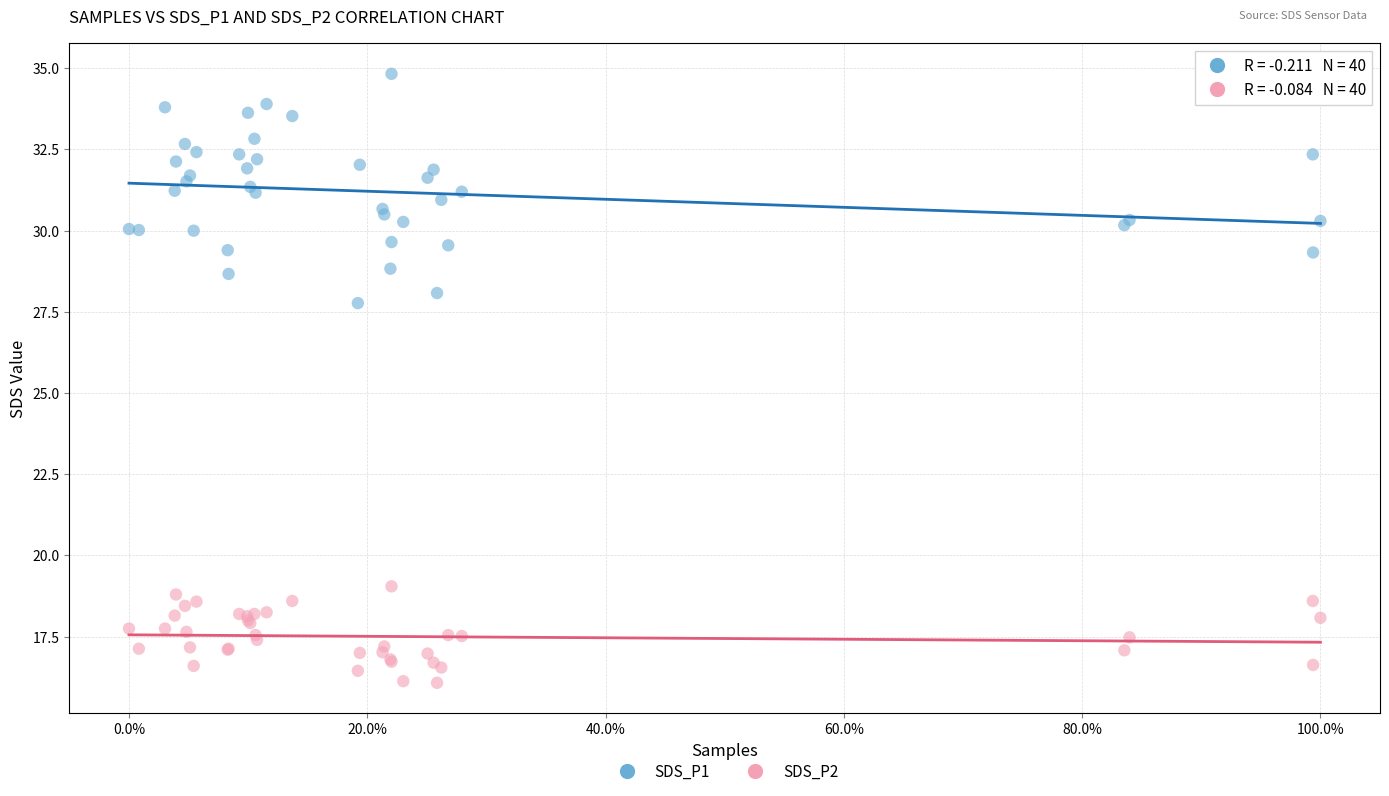

Which series reaches the minimum Y coordinate?

SDS_P2